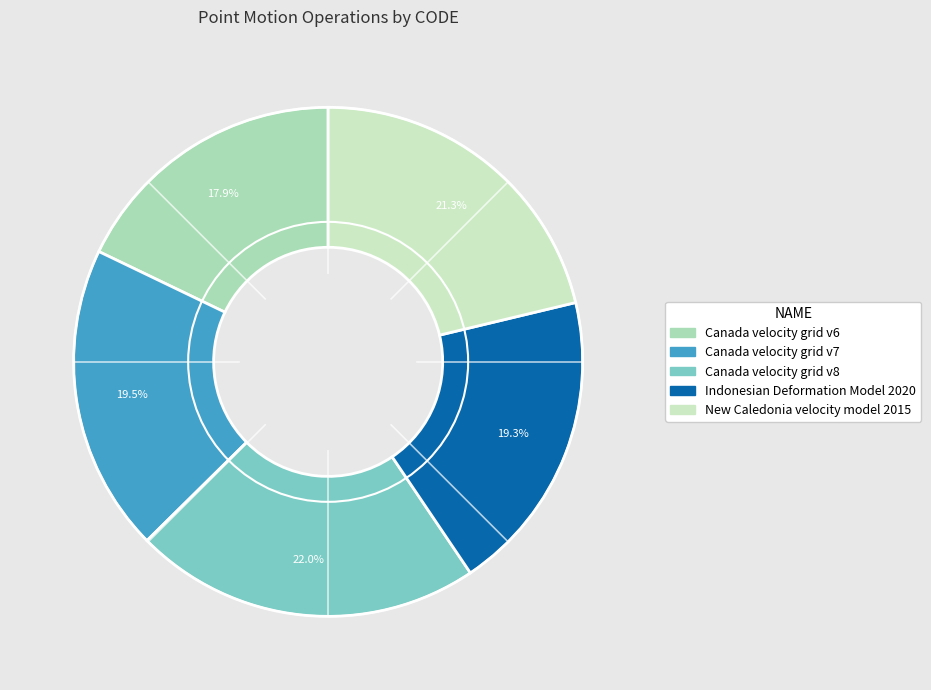

Between Canada velocity grid v6 and Canada velocity grid v7, which is larger?

Canada velocity grid v7